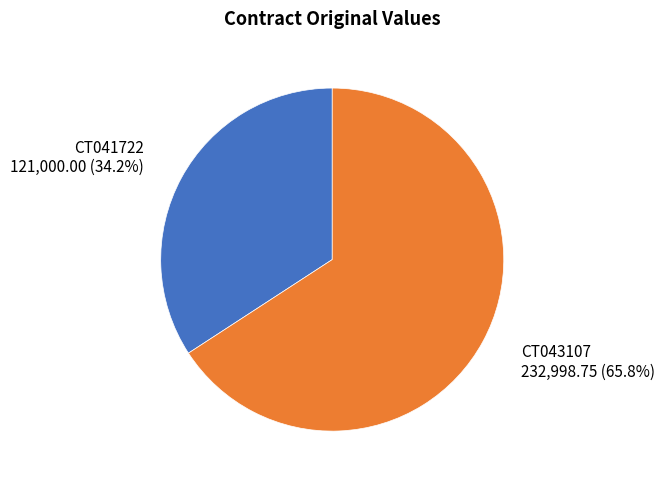

How many segments does this pie chart have?

2